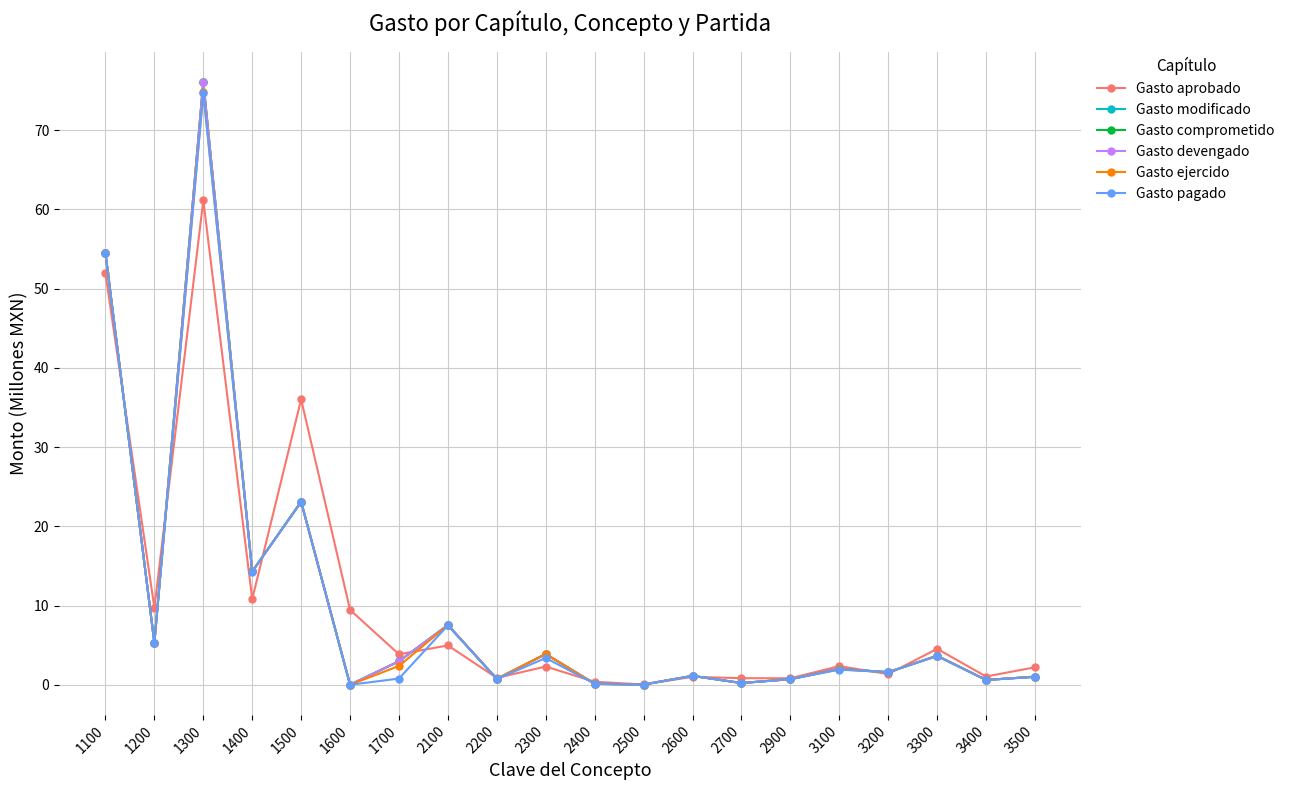

Read the Gasto devengado value at 1700.

3.0